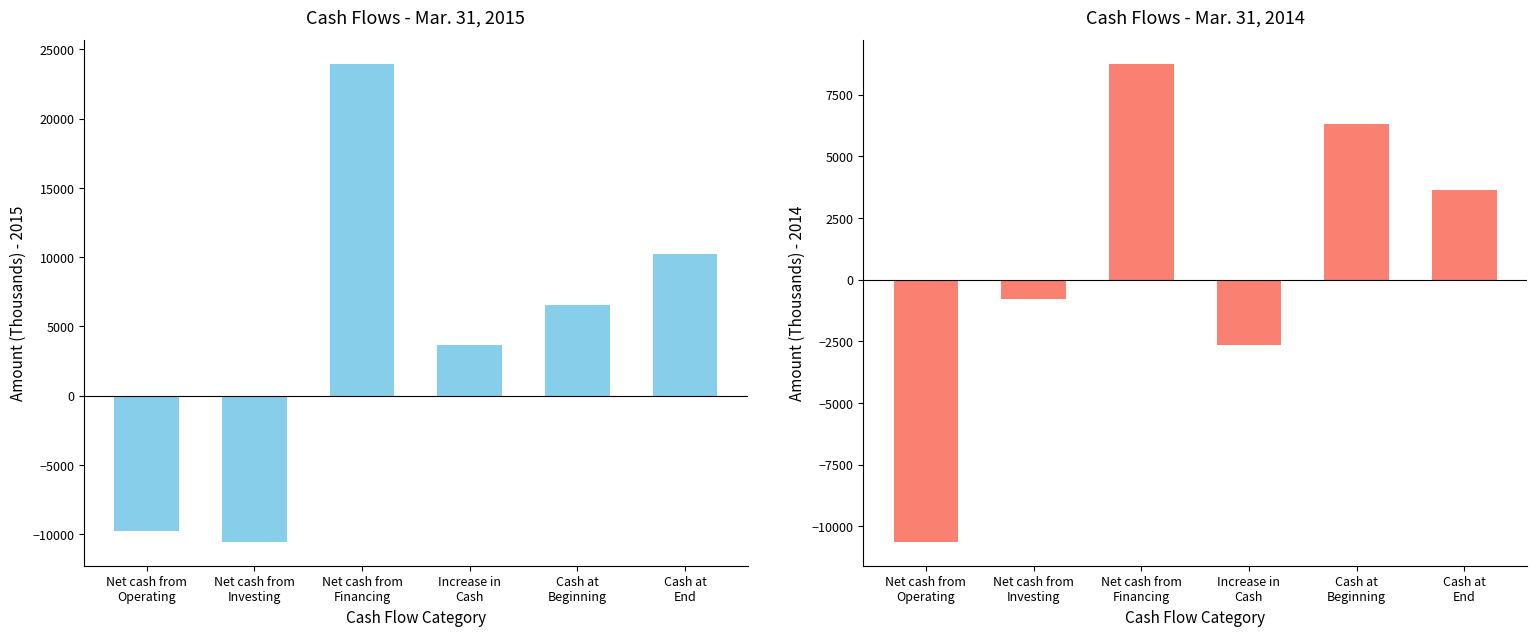

Which series has the largest total across all categories?

Mar. 31, 2015